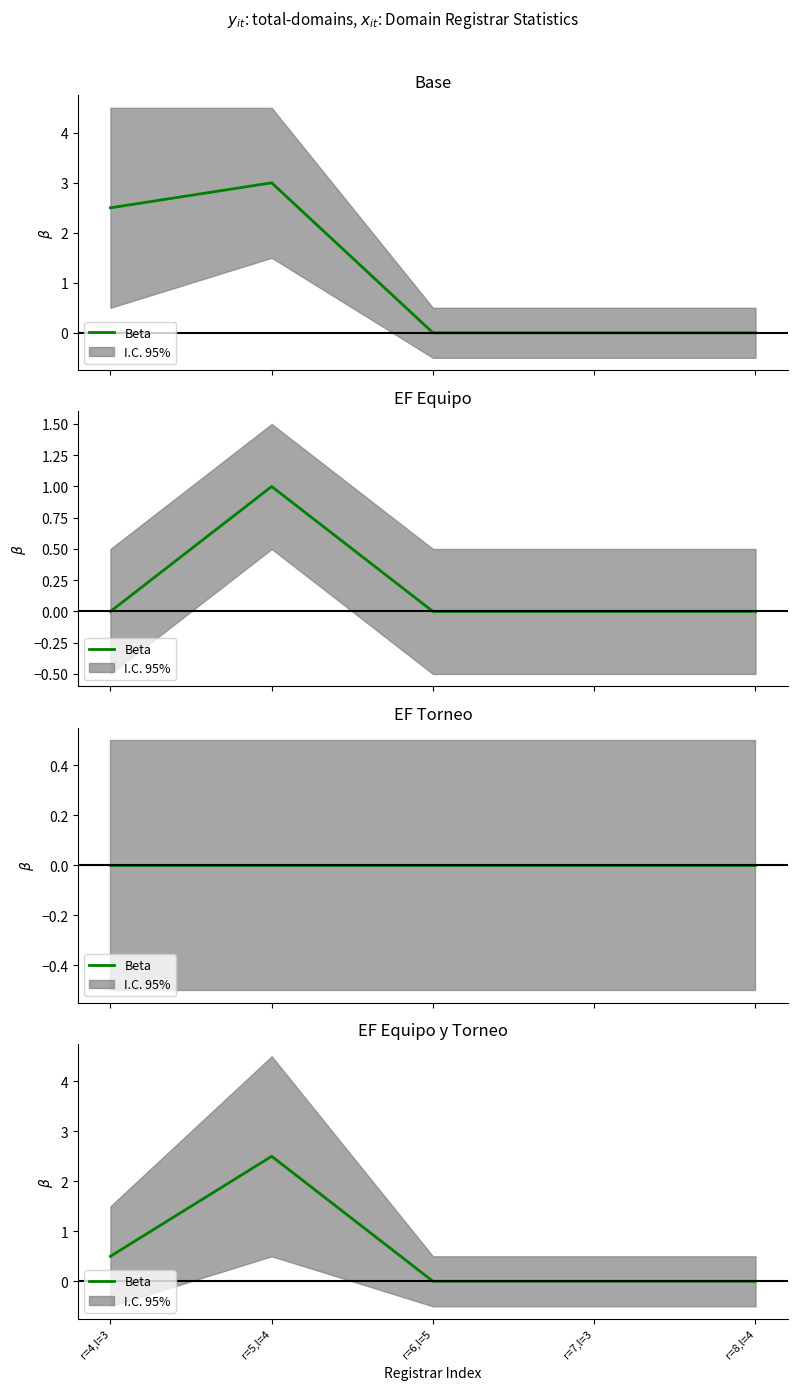

Does the chart have visible grid lines?

No